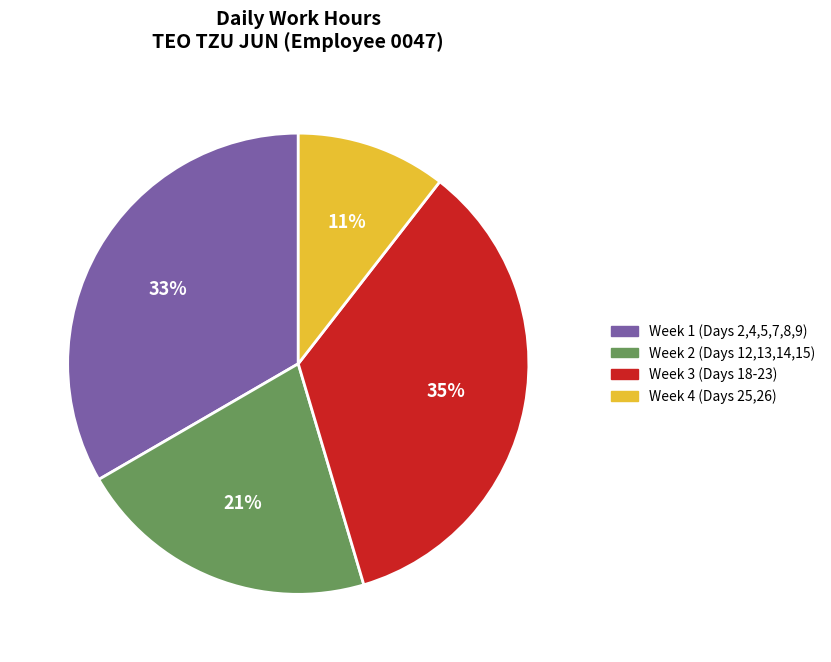

To the nearest percent, what is the average slice percentage?

25%